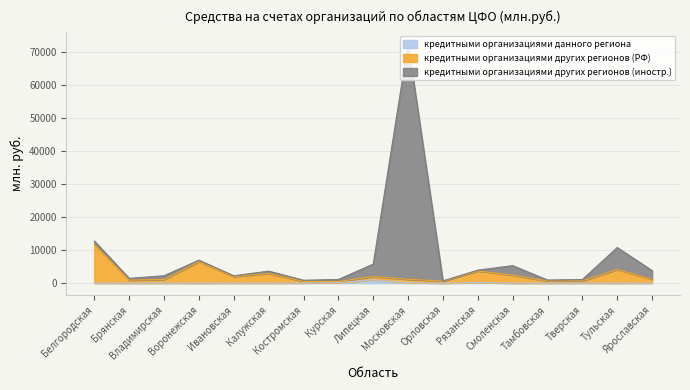

Which category has the highest value in the кредитными организациями других регионов (РФ) series?

Белгородская